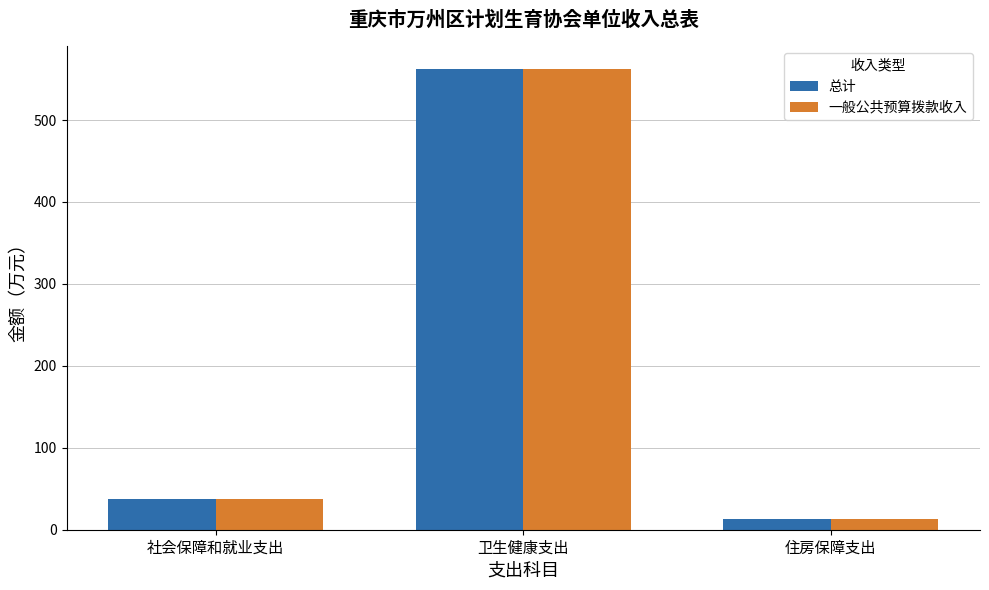

Does the chart contain any negative values?

No